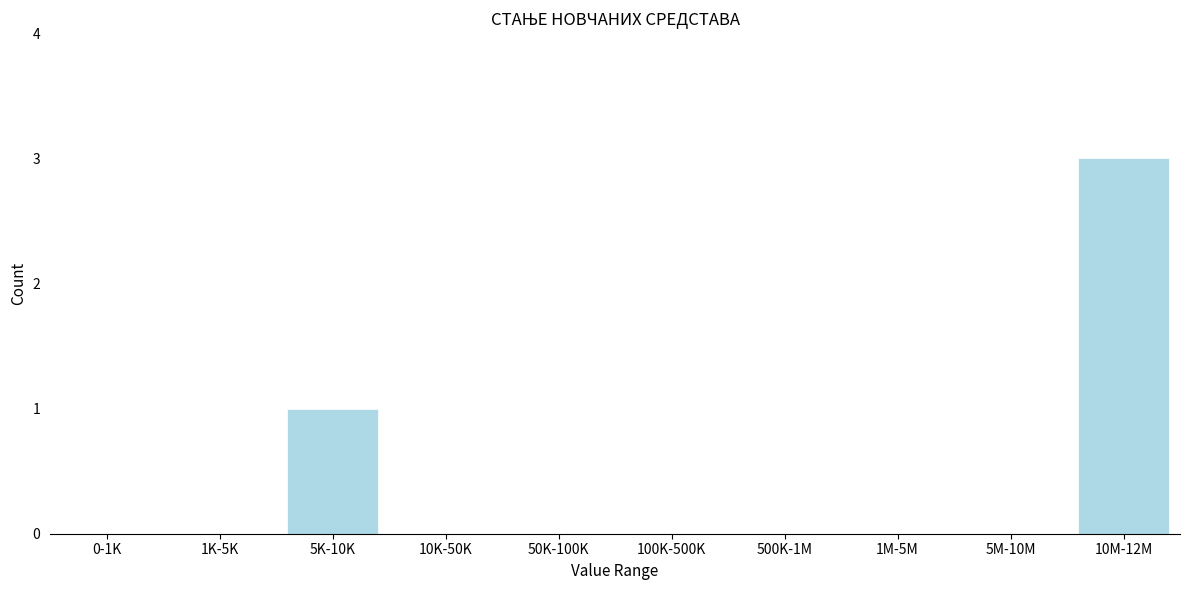

Reading left to right, list all the values displayed in this chart.

0-1K=0	1K-5K=0	5K-10K=1	10K-50K=0	50K-100K=0	100K-500K=0	500K-1M=0	1M-5M=0	5M-10M=0	10M-12M=3